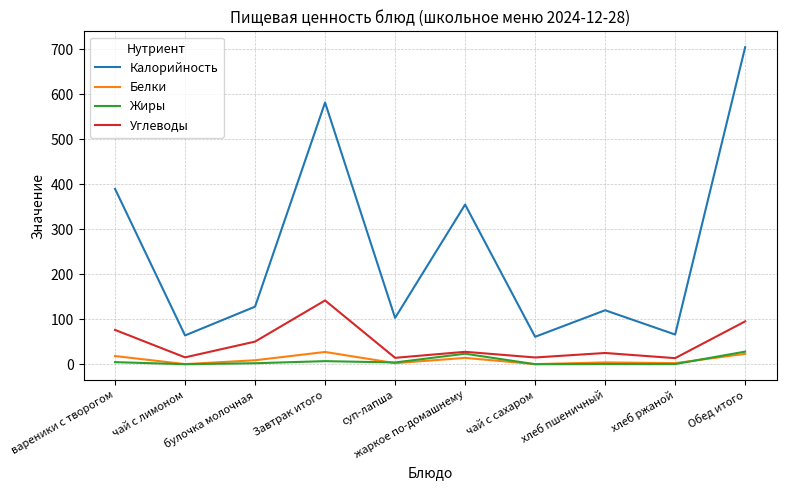

True or false: Белки has more than 0 interior local peaks.

True